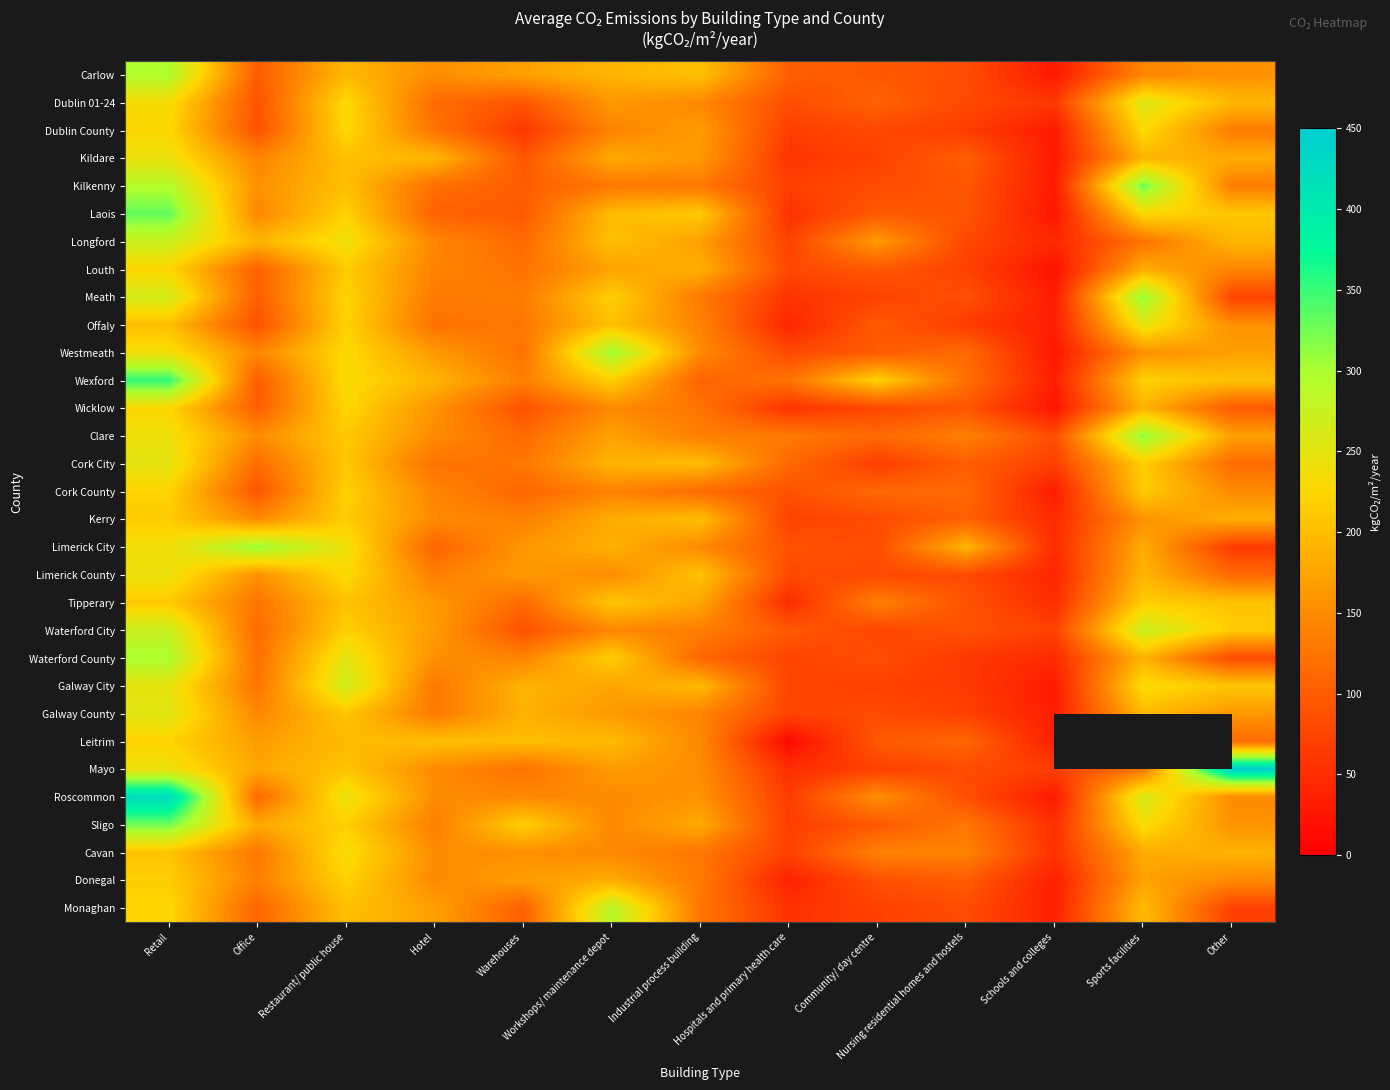

What is the sum of the Galway City values at Sports facilities and Workshops/ maintenance depot?

407.0